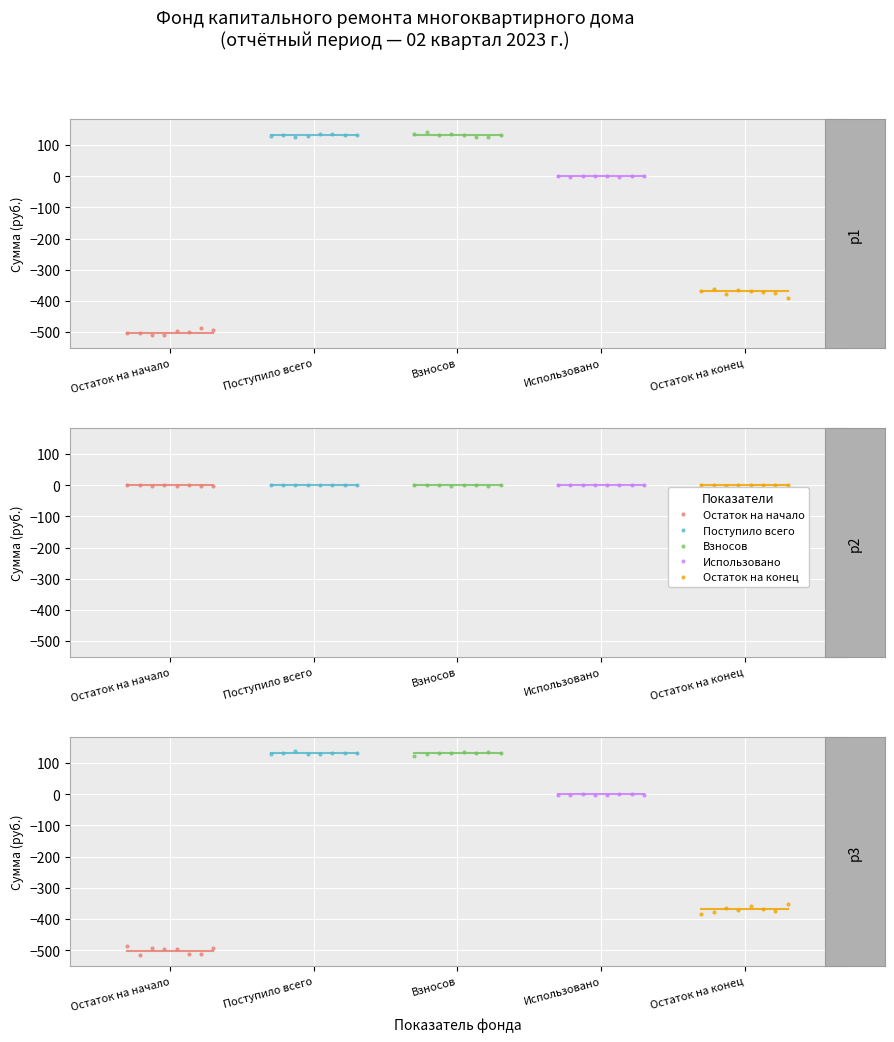

How many values in the Остаток на начало series are below -495?

5